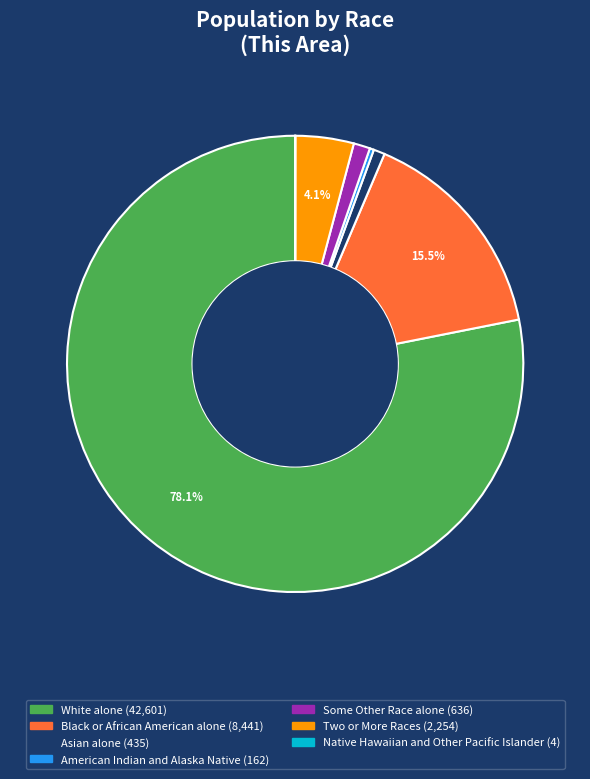

Which has a higher value, Black or African American alone or American Indian and Alaska Native?

Black or African American alone